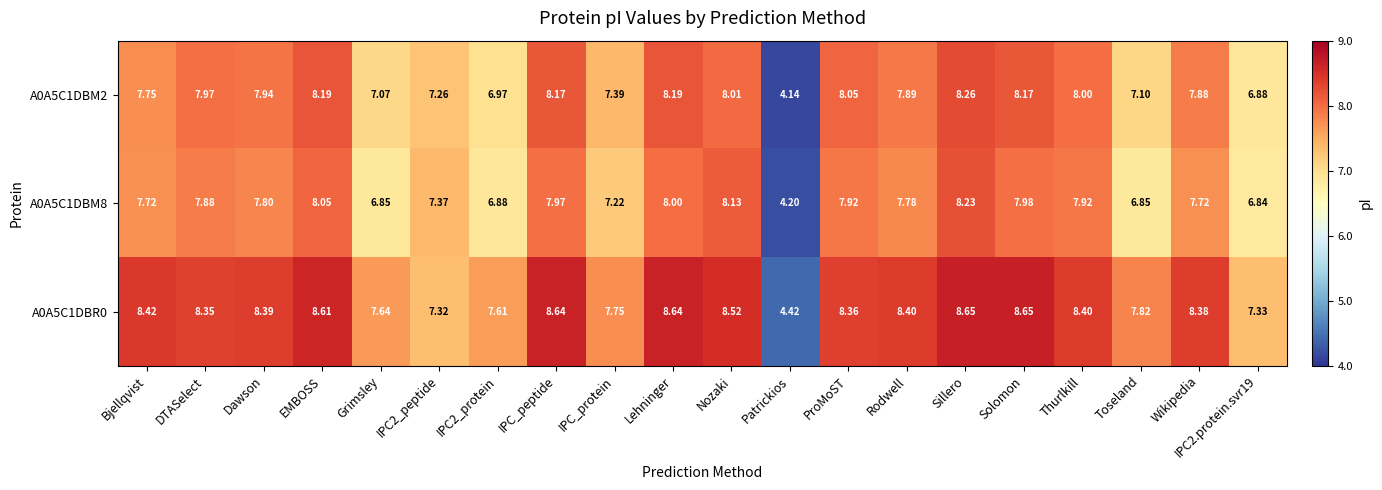

At how many categories does at least one series exceed 7?

19